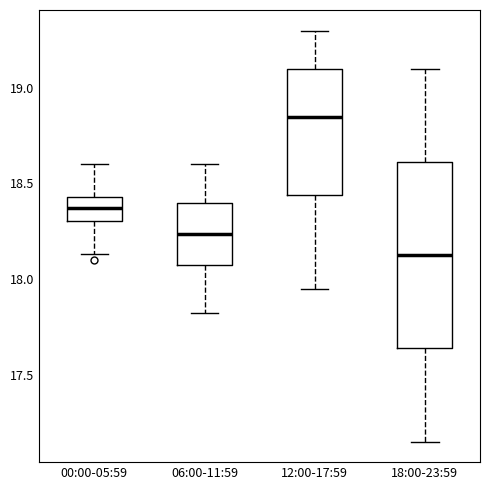

Reading left to right, transcribe this box plot: for each box, give where its median line is, the range the box spans, and where its two whiskers end, as read against the y-axis. The values are not printed on the chart, so give them approximately, as read against the axis.

00:00-05:59: median 18.35, box 18.30 to 18.45, whiskers 18.15 to 18.60
06:00-11:59: median 18.25, box 18.05 to 18.40, whiskers 17.80 to 18.60
12:00-17:59: median 18.85, box 18.45 to 19.10, whiskers 17.95 to 19.30
18:00-23:59: median 18.15, box 17.65 to 18.60, whiskers 17.15 to 19.10